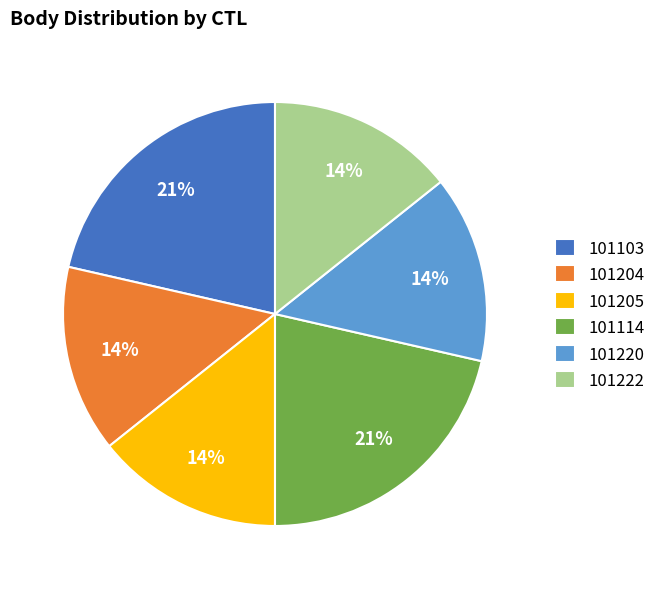

Is there any slice that represents more than half of the pie?

No